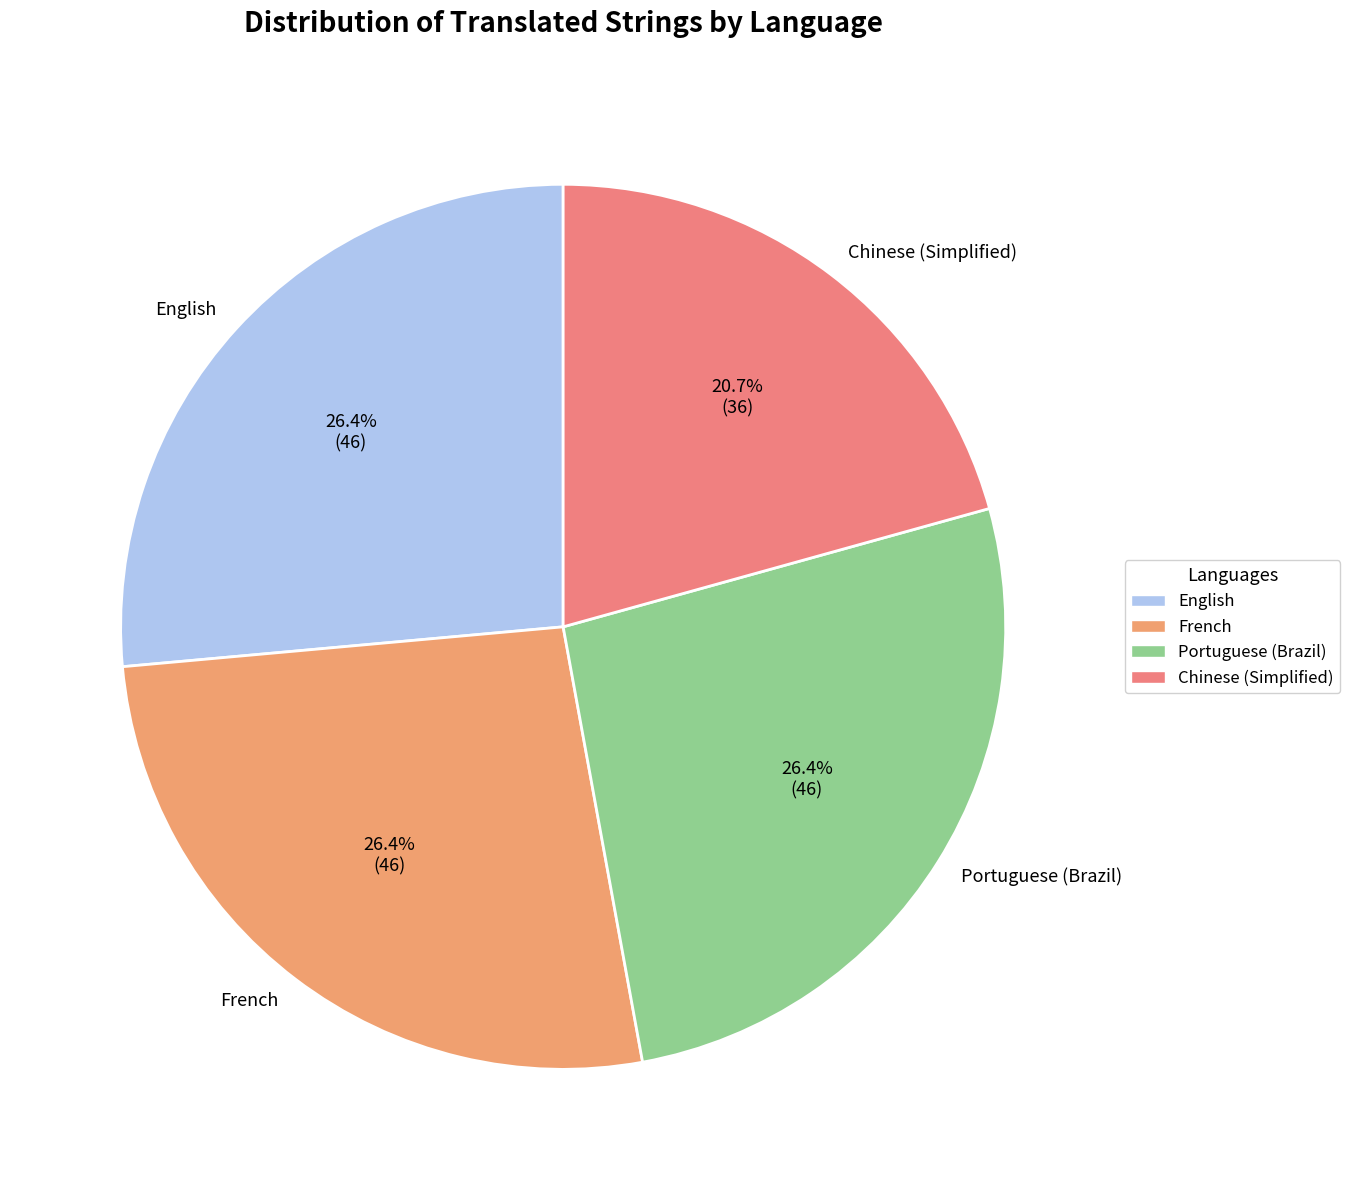

True or false: Portuguese (Brazil) accounts for 26% of the total.

True